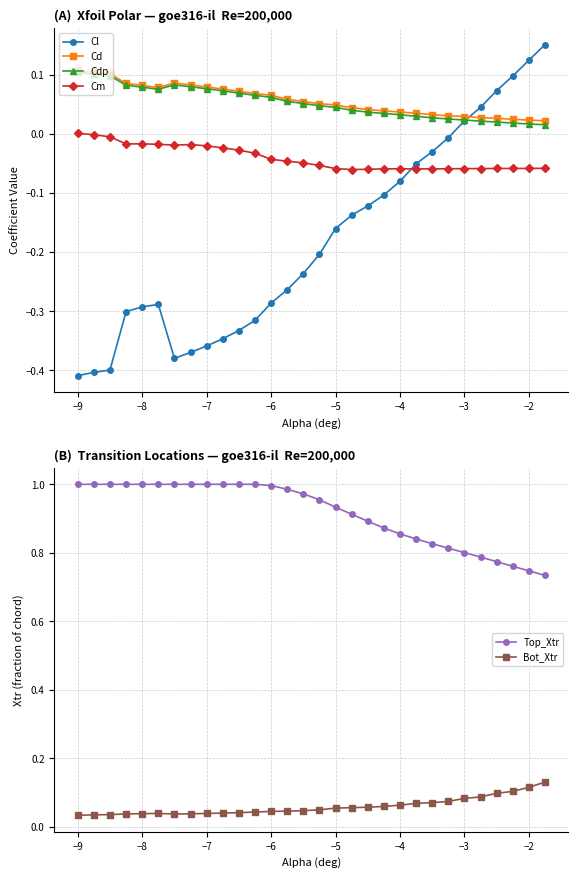

Is it true that Cl equals -0.2 at −8?

False